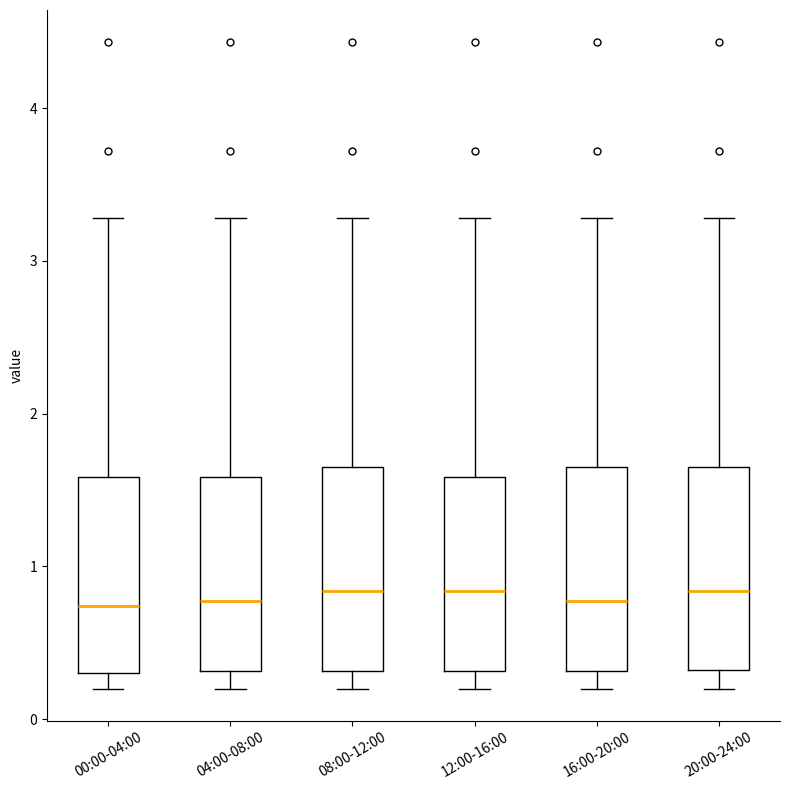

Where is the upper edge of the box for 16:00-20:00 on the y-axis? The values are not printed on the chart, so give them approximately, as read against the axis.

1.7